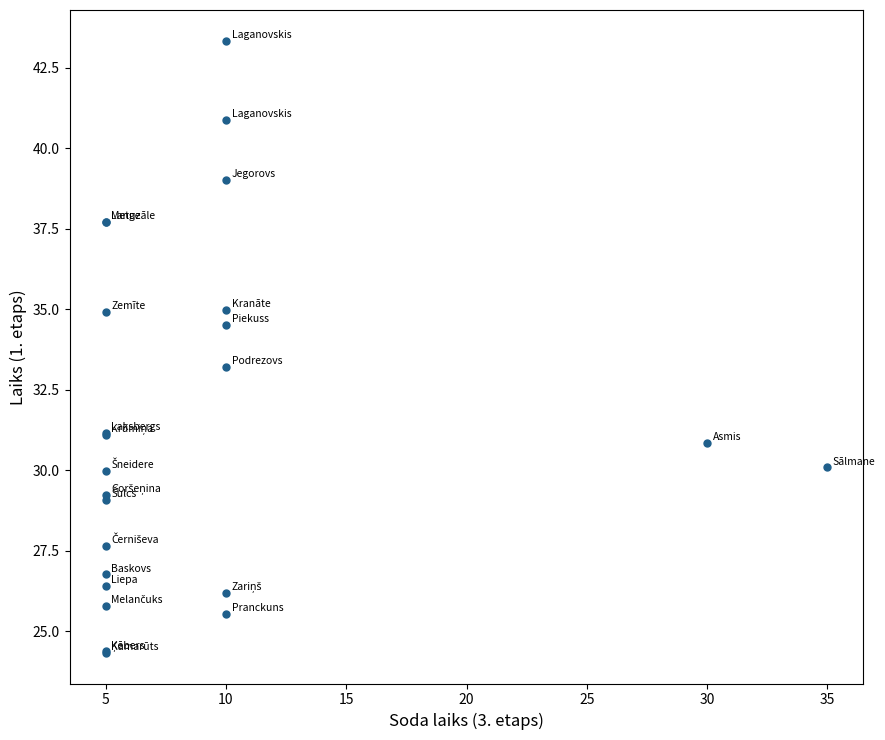

What Y value in the scatter plot is closest to 33?

33.2